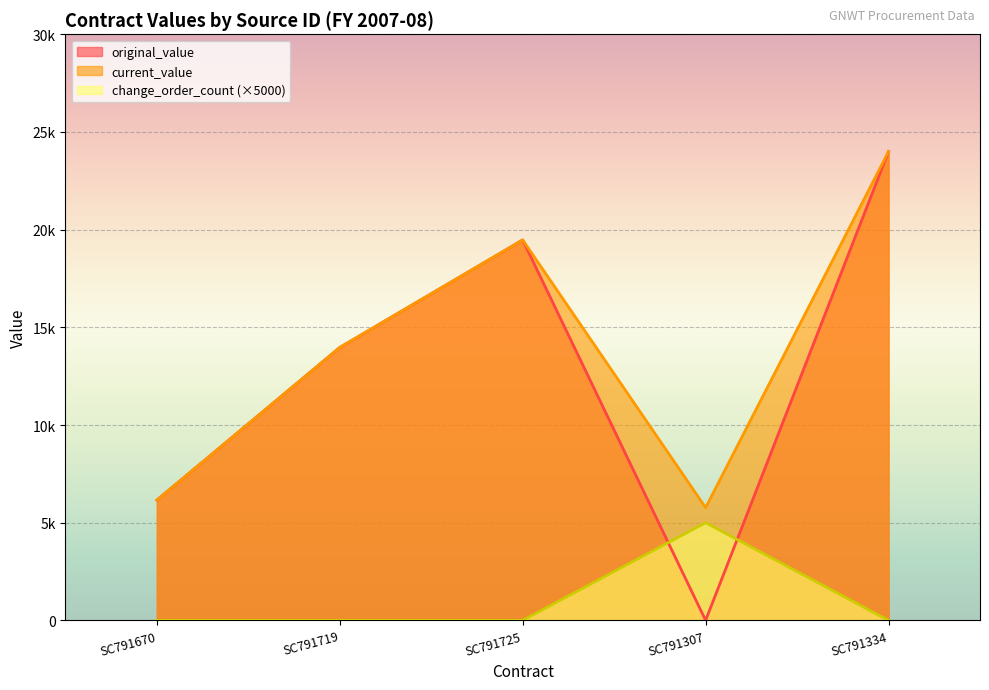

True or false: current_value and change_order_count cross at least once.

False